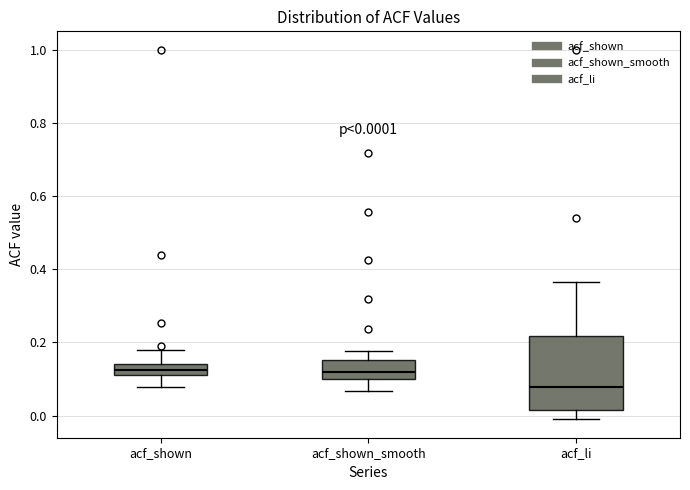

Which box's median line is the lowest?

acf_li